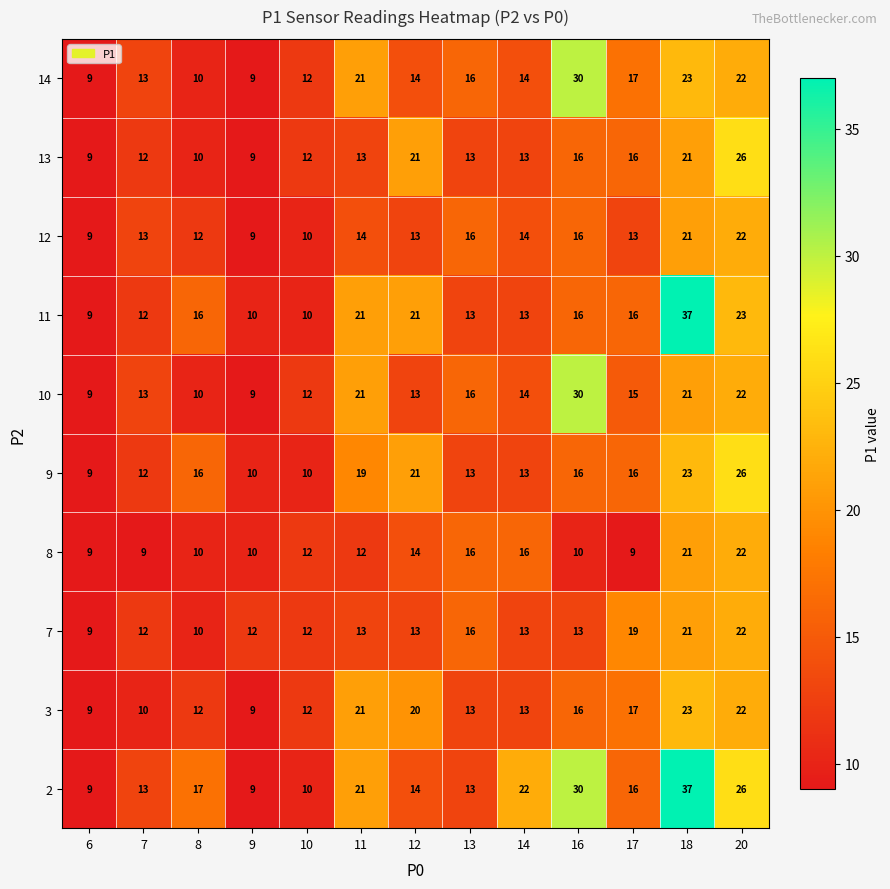

What is the difference between the highest and lowest values at 17?

10